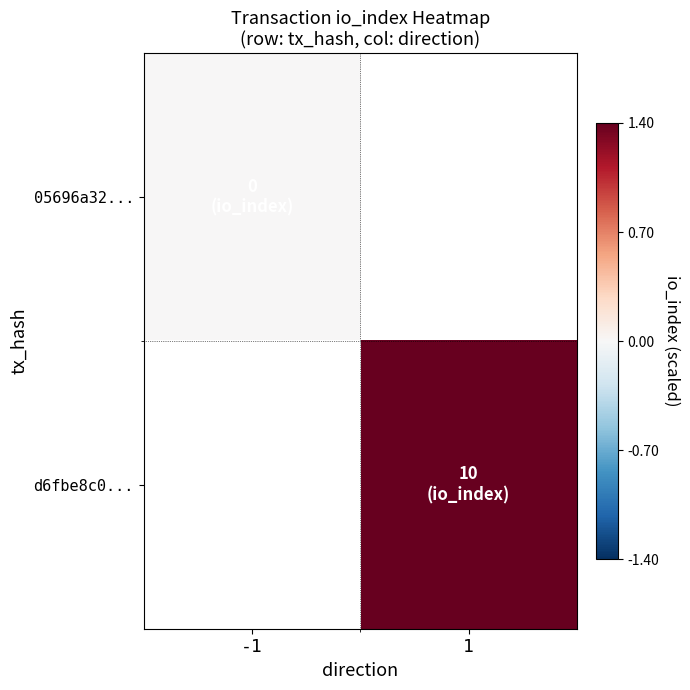

Which series has the widest spread of values?

05696a32...